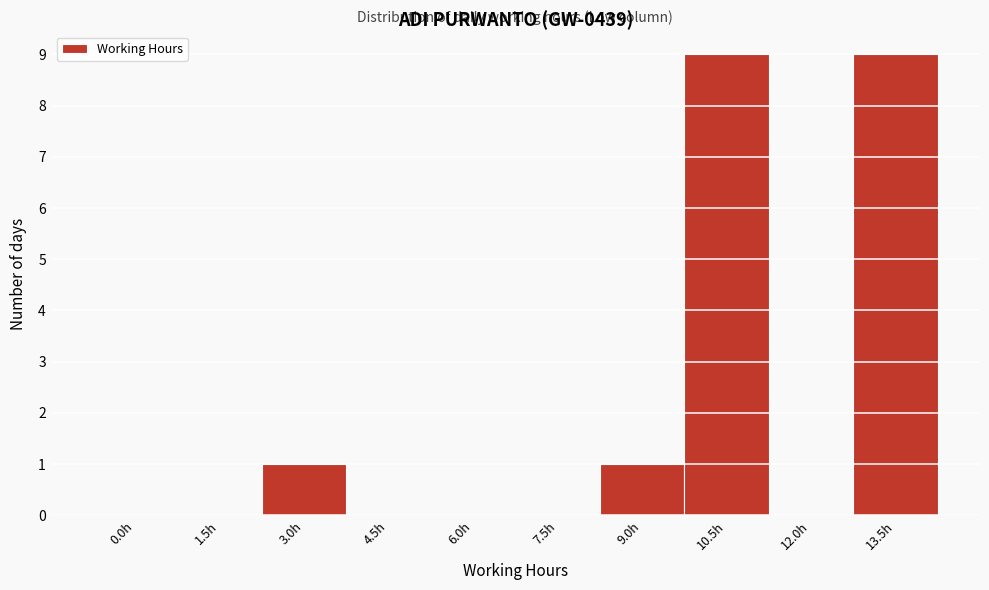

Reading left to right, extract all data points from this chart.

0.0h=0	1.5h=0	3.0h=1	4.5h=0	6.0h=0	7.5h=0	9.0h=1	10.5h=9	12.0h=0	13.5h=9